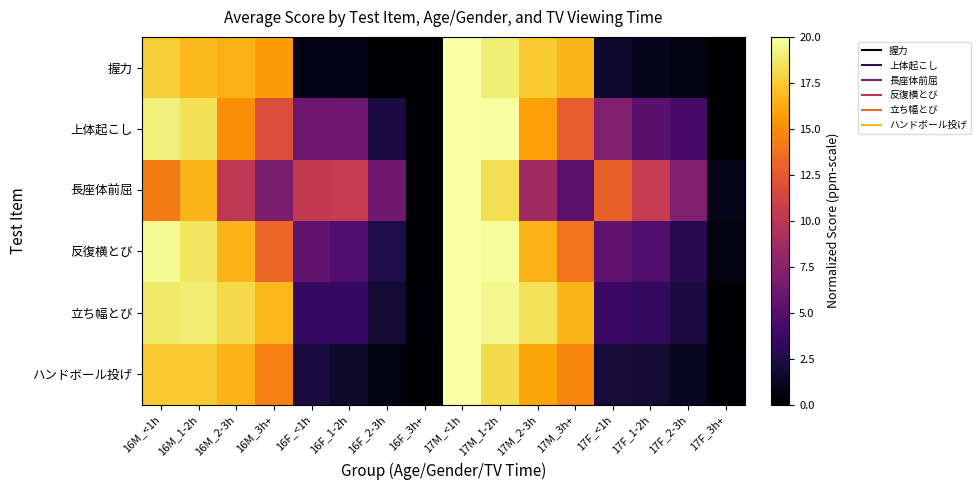

Count the number of categories in the chart.

16